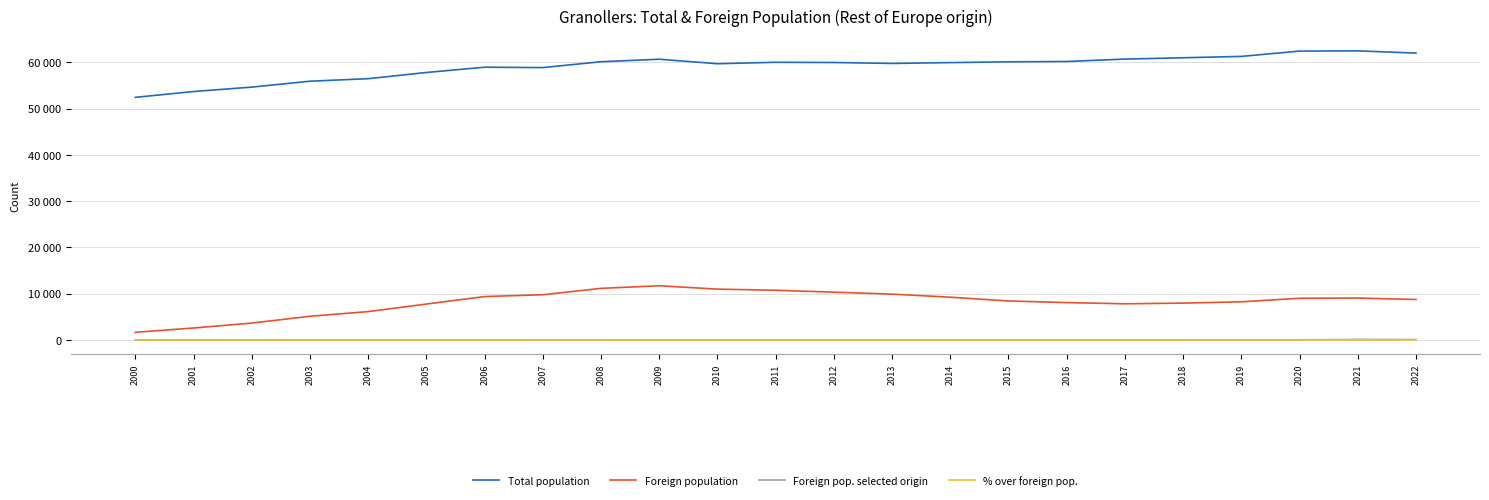

True or false: Total population and Foreign pop. selected origin intersect in this chart.

False